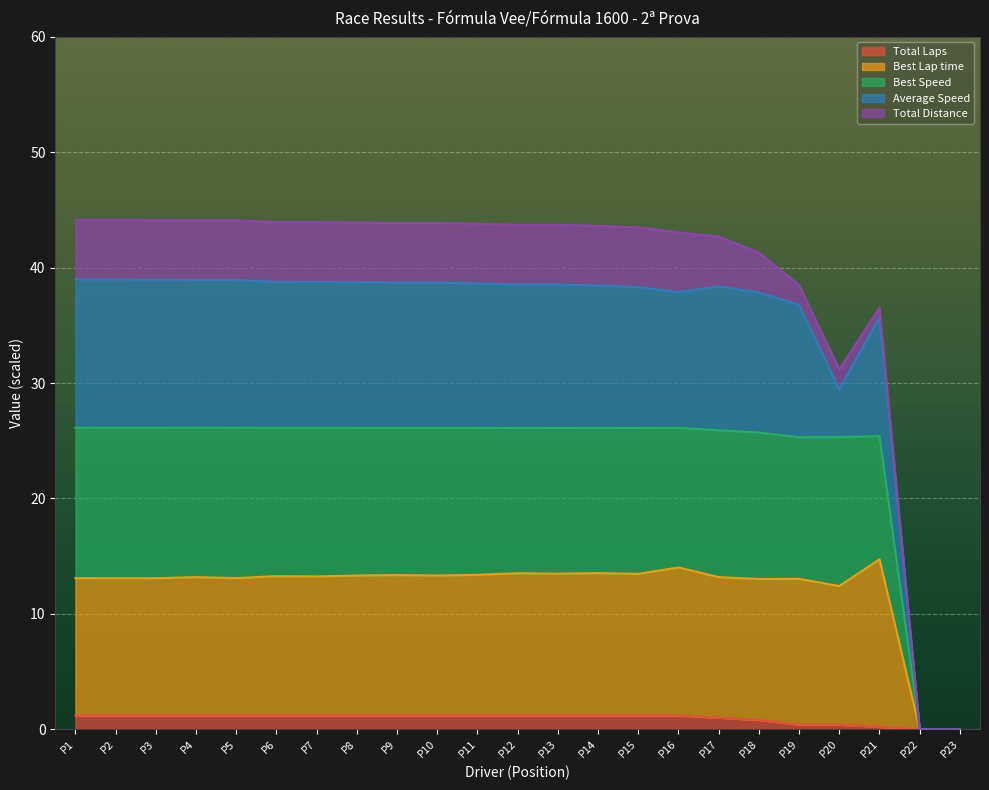

True or false: Total Laps and Best Lap time cross at least once.

False